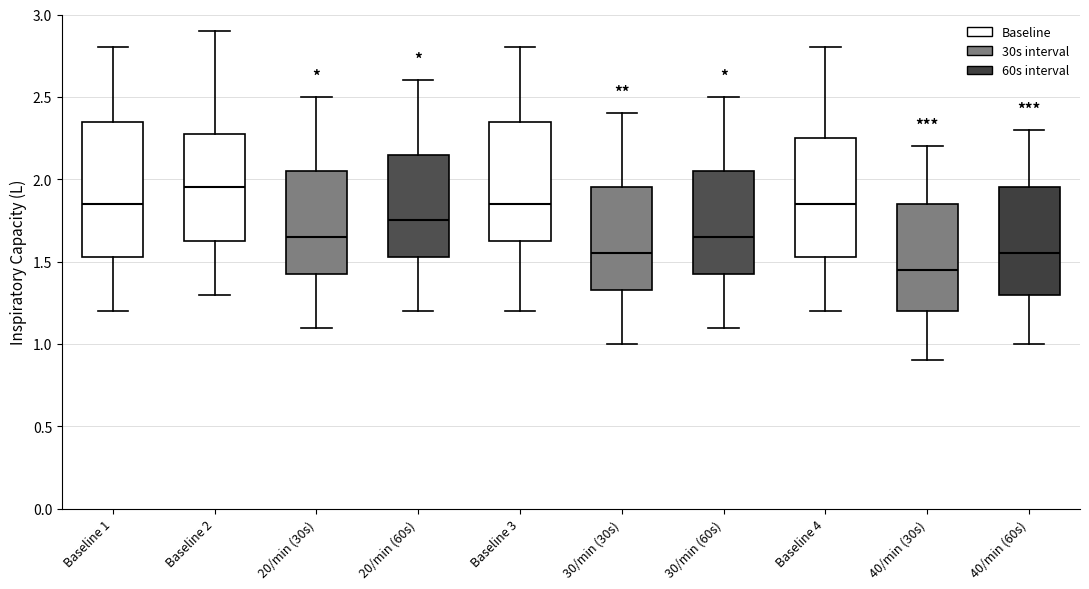

Which box has the lowest median line?

40/min (30s)